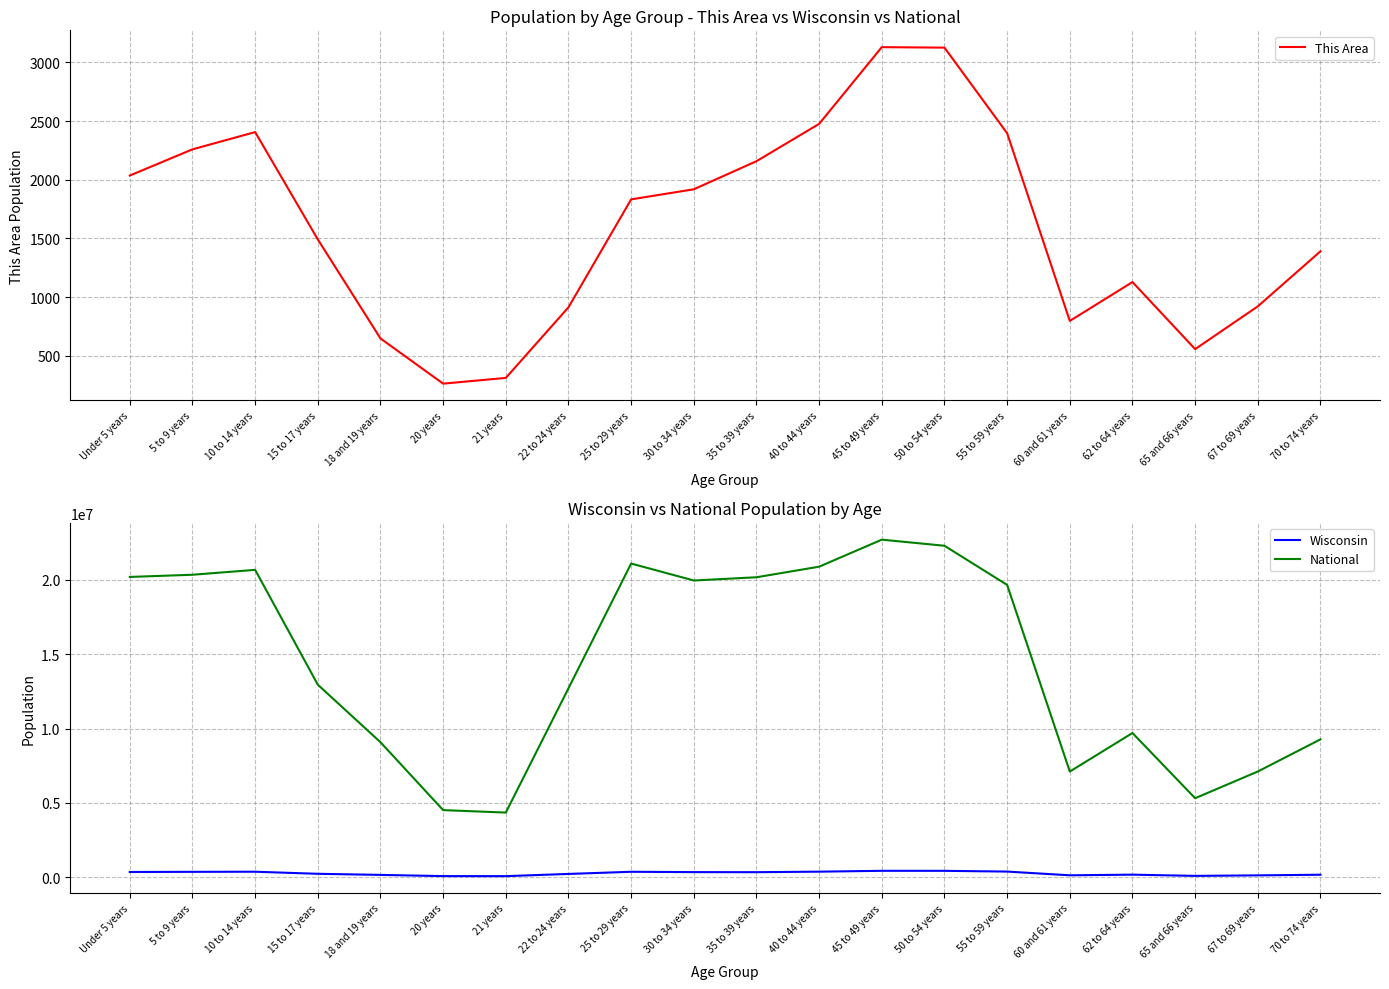

What is the sum of the Wisconsin values at 35 to 39 years and 62 to 64 years?

523716